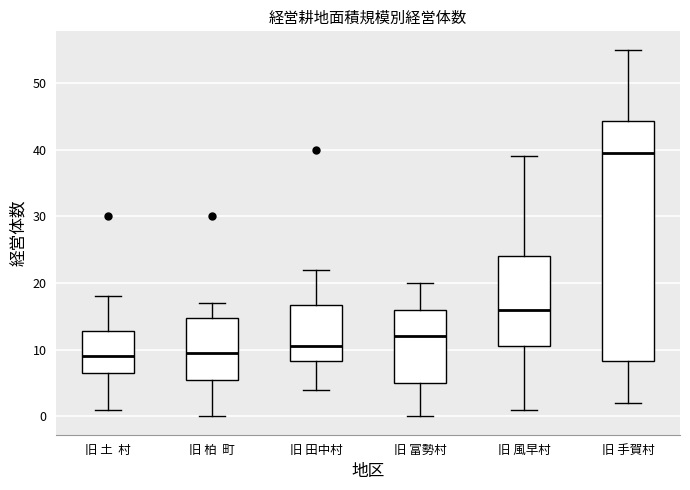

Reading left to right, read every box against the y-axis: the position of its median line, the range the box covers, and the ends of its whiskers. The values are not printed on the chart, so give them approximately, as read against the axis.

旧 土 村: median 9, box 7 to 13, whiskers 1 to 18
旧 柏 町: median 10, box 6 to 15, whiskers 0 to 17
旧 田中村: median 11, box 8 to 17, whiskers 4 to 22
旧 富勢村: median 12, box 5 to 16, whiskers 0 to 20
旧 風早村: median 16, box 11 to 24, whiskers 1 to 39
旧 手賀村: median 40, box 8 to 44, whiskers 2 to 55